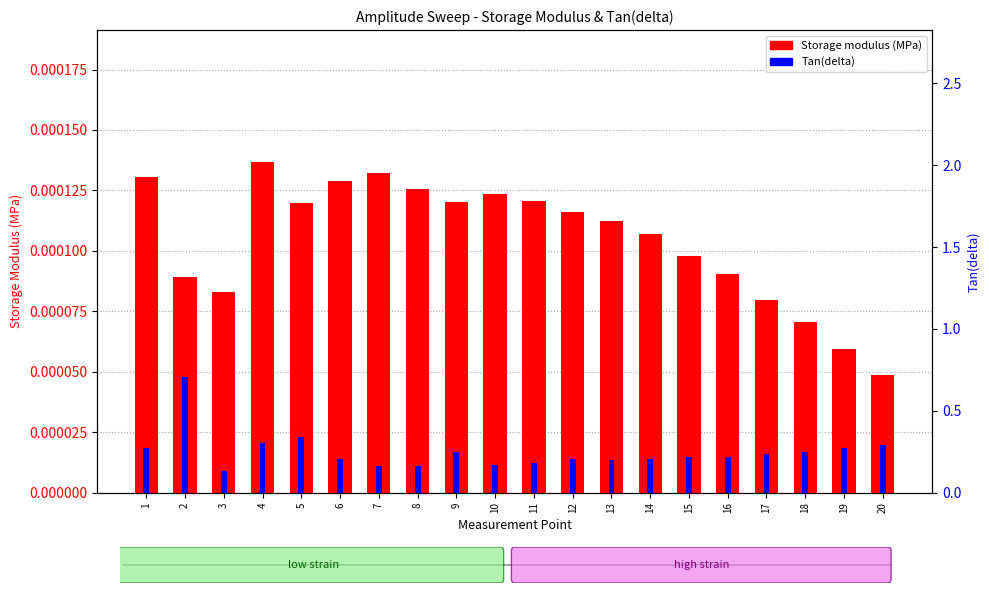

Which series has the widest spread of values?

Tan(delta)